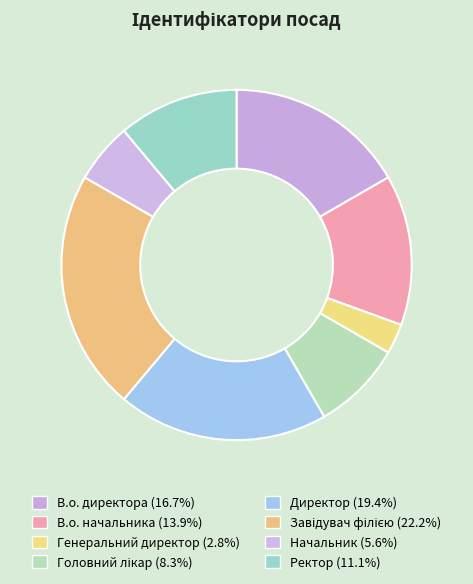

What is the smallest slice in the pie chart?

Генеральний директор